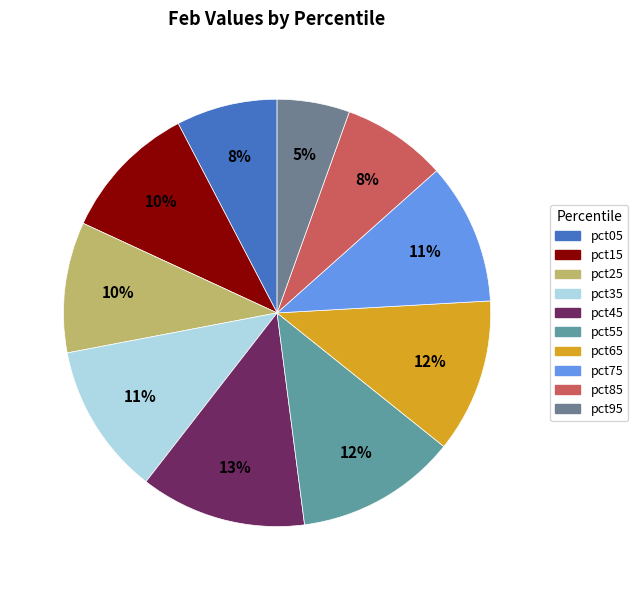

Rank the categories by value from highest to lowest.

pct45, pct55, pct65, pct35, pct75, pct15, pct25, pct85, pct05, pct95